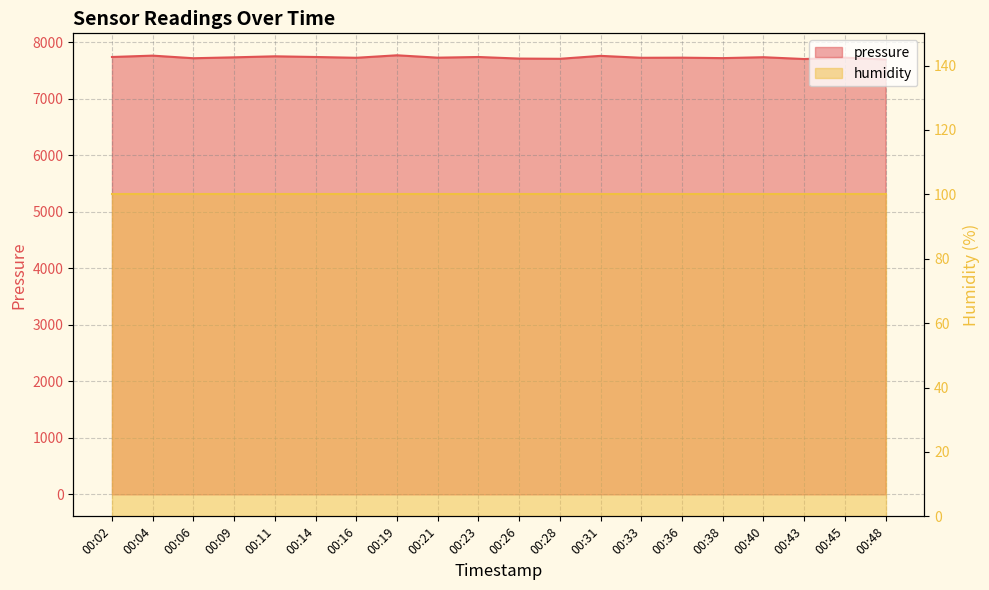

Reading left to right, transcribe all the data shown in this chart.

00:02=7737.6	00:04=7761.6	00:06=7715.6	00:09=7731.6	00:11=7749.6	00:14=7737.6	00:16=7723.6	00:19=7767.6	00:21=7725.6	00:23=7737.6	00:26=7709.6	00:28=7705.6	00:31=7757.6	00:33=7723.6	00:36=7725.6	00:38=7717.6	00:40=7733.6	00:43=7701.6	00:45=7725.6	00:48=7693.6